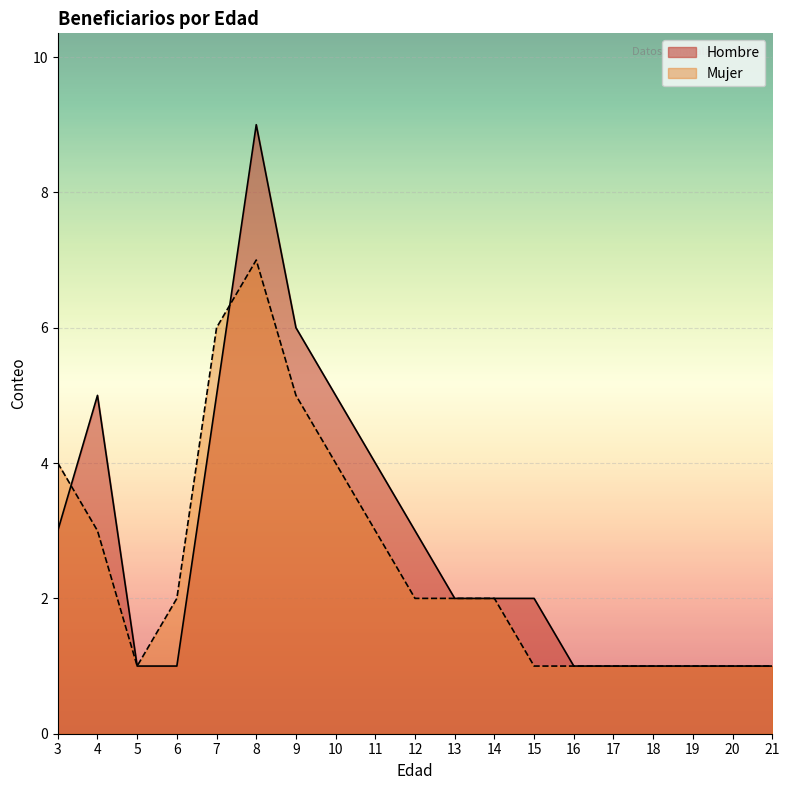

At which category is the sum across all series the highest?

8